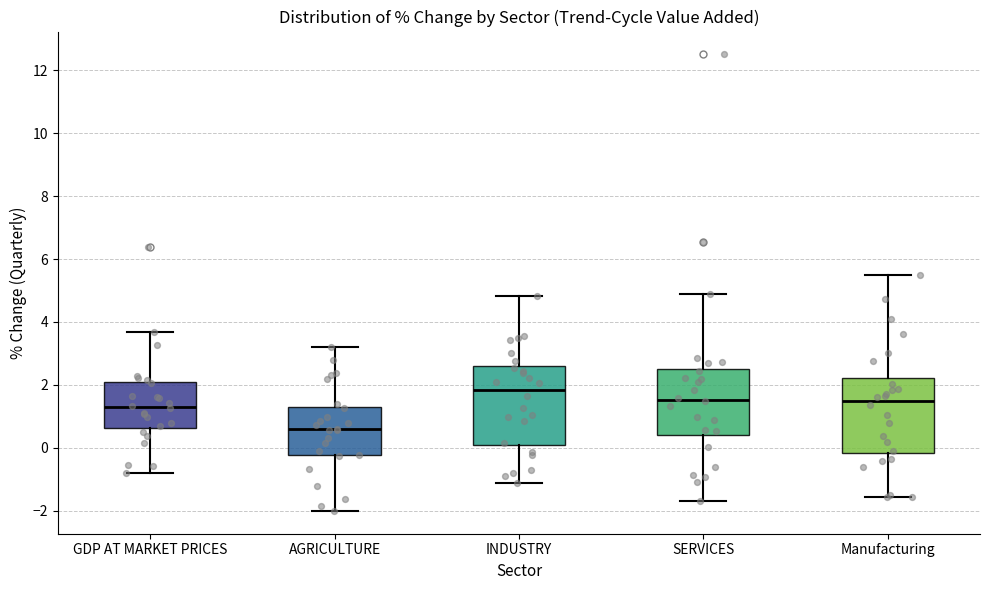

Reading left to right, read every box against the y-axis: the position of its median line, the range the box covers, and the ends of its whiskers. The values are not printed on the chart, so give them approximately, as read against the axis.

GDP AT MARKET PRICES: median 1.2, box 0.6 to 2.0, whiskers -0.8 to 3.6
AGRICULTURE: median 0.6, box -0.2 to 1.2, whiskers -2.0 to 3.2
INDUSTRY: median 1.8, box 0.0 to 2.6, whiskers -1.2 to 4.8
SERVICES: median 1.6, box 0.4 to 2.4, whiskers -1.8 to 5.0
Manufacturing: median 1.4, box -0.2 to 2.2, whiskers -1.6 to 5.4